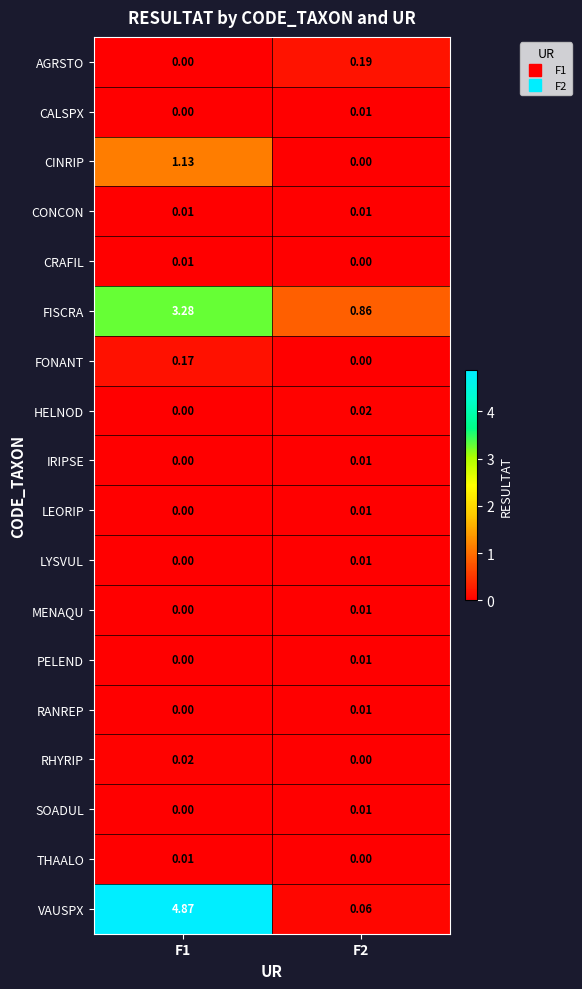

Is the value of IRIPSE at F1 greater than the value of FONANT at F1?

No